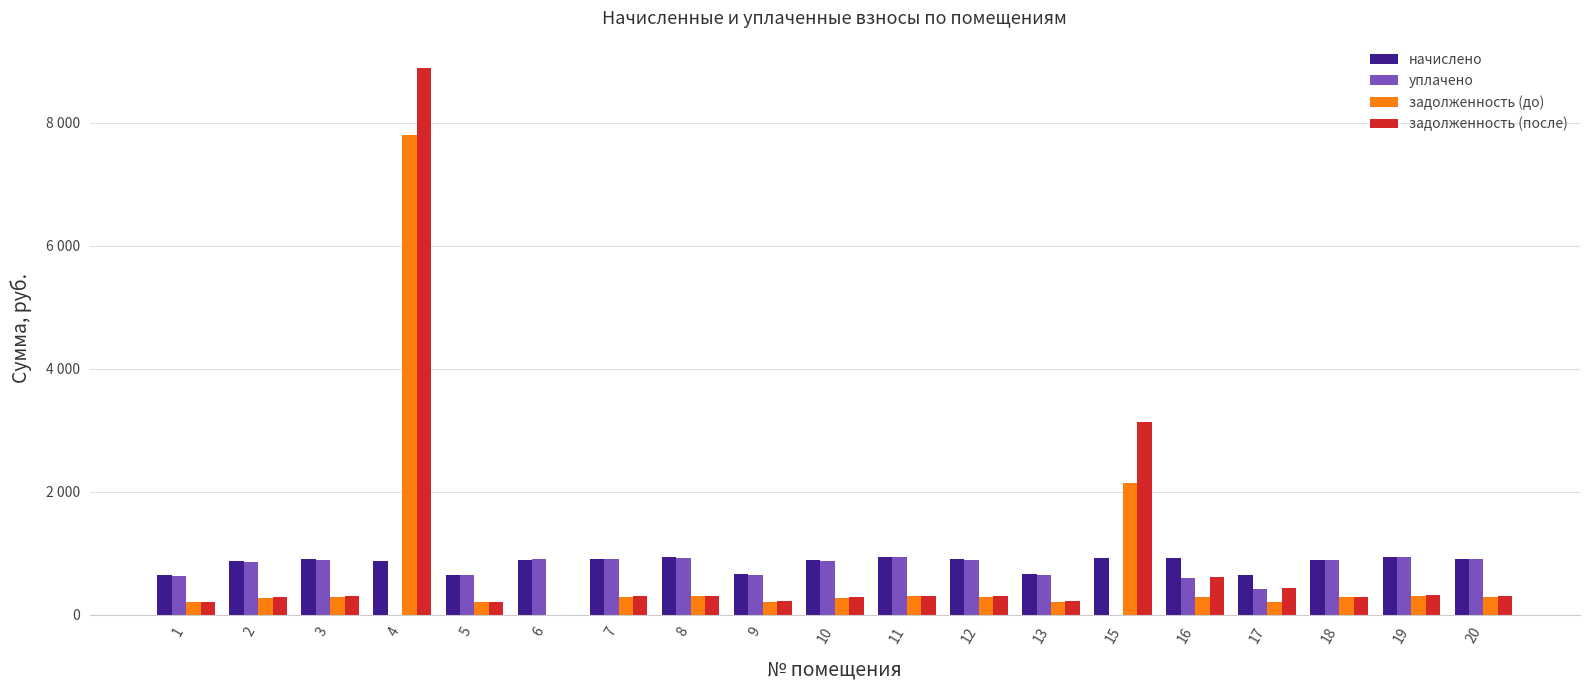

What are all the series names shown in the legend?

начислено, уплачено, задолженность (до), задолженность (после)